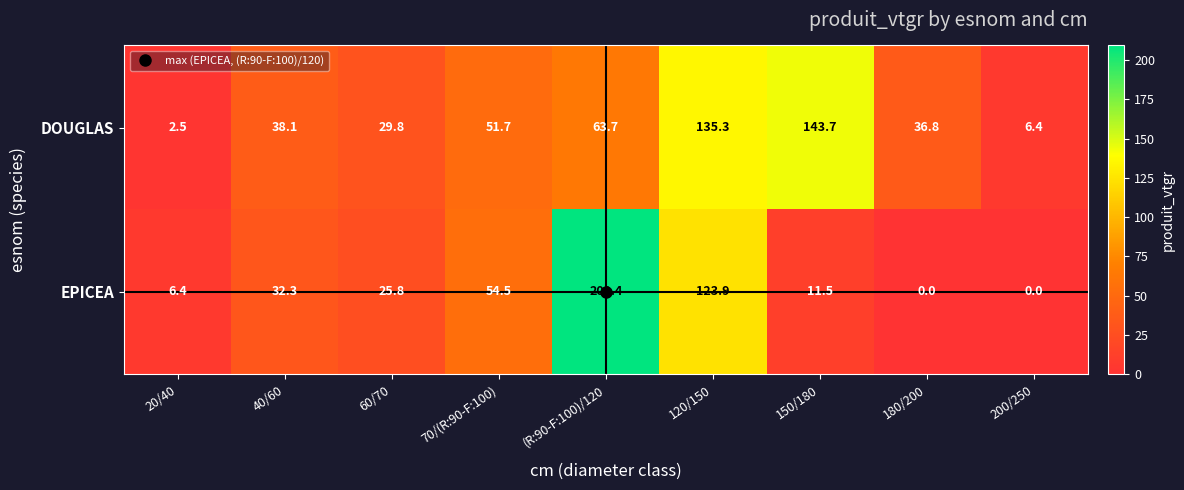

What is the total value across all series at 20/40?

8.9